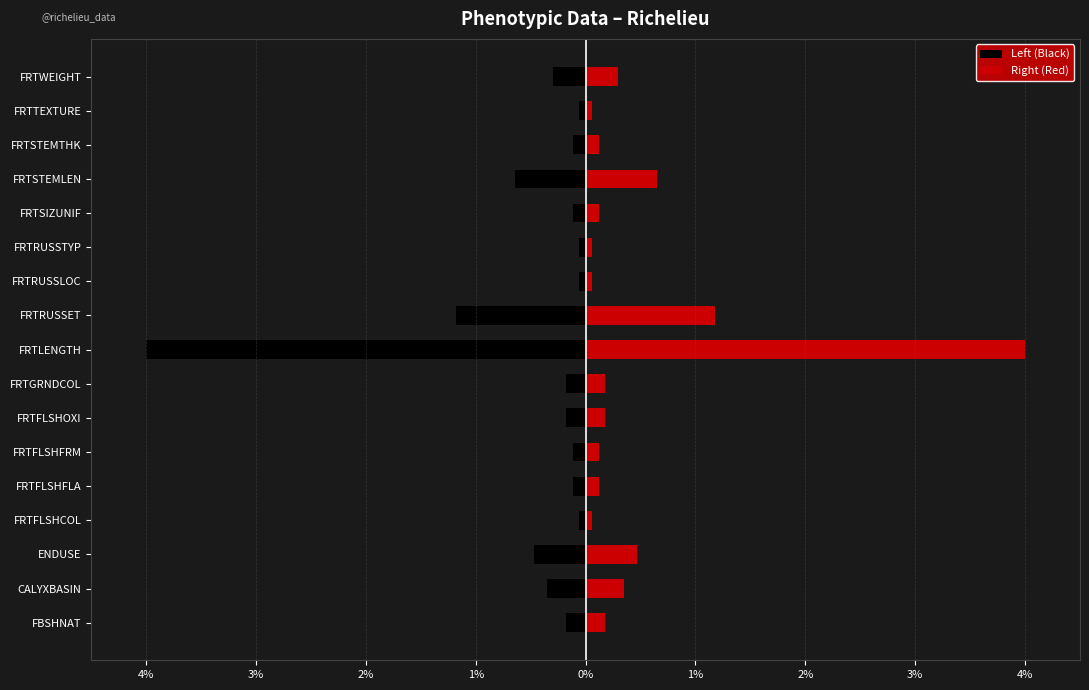

Does the chart contain any negative values?

Yes